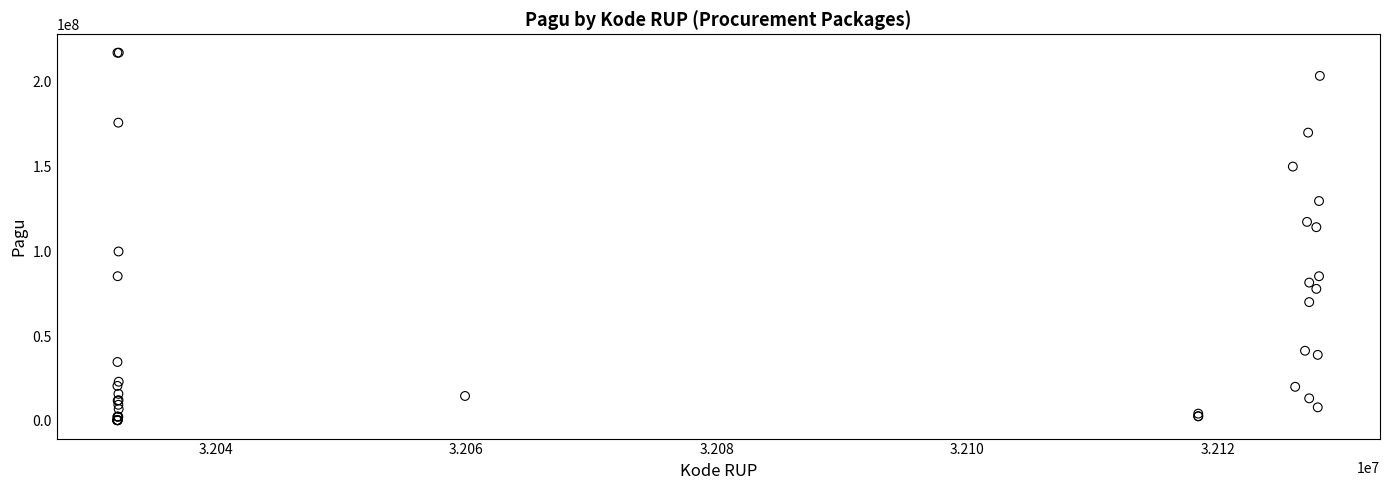

What Y value in the scatter plot is closest to 108830000?

114296000